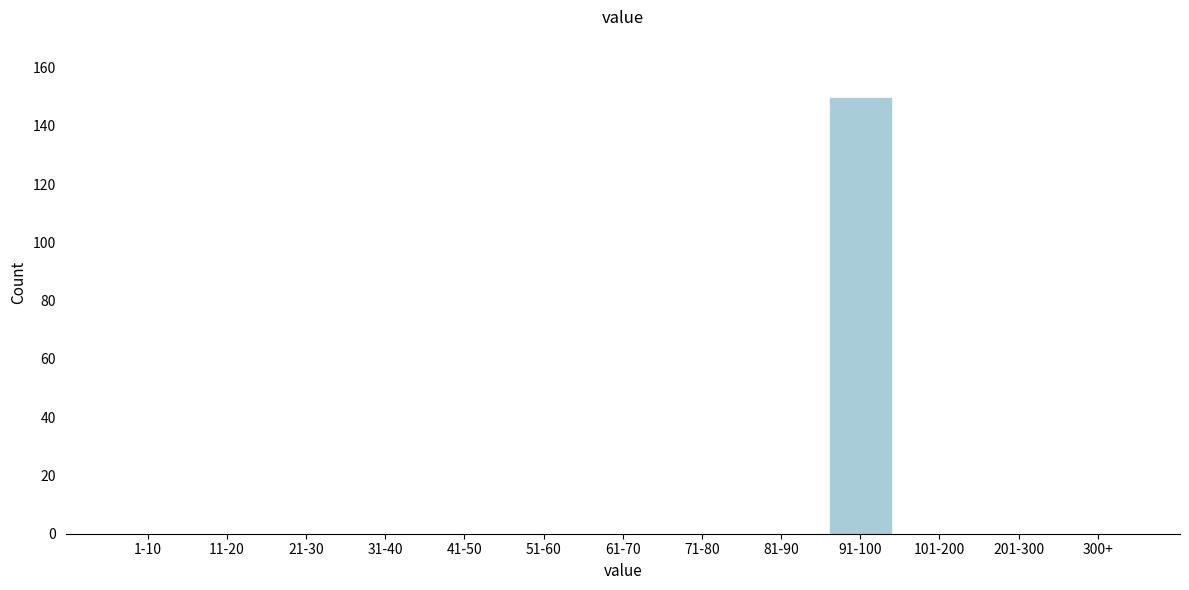

Reading left to right, transcribe all the data shown in this chart.

1-10=0	11-20=0	21-30=0	31-40=0	41-50=0	51-60=0	61-70=0	71-80=0	81-90=0	91-100=150	101-200=0	201-300=0	300+=0